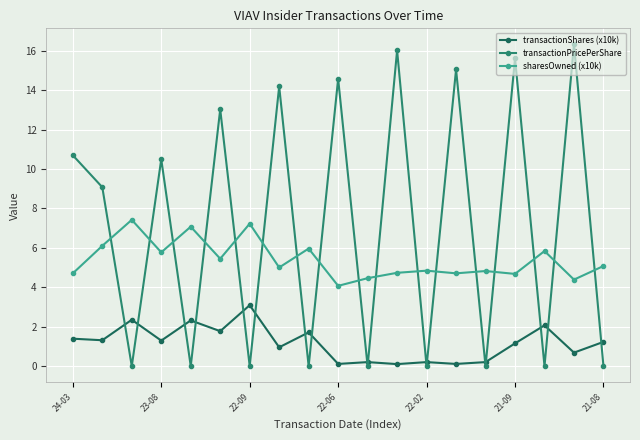

What is the value of the sharesOwned (x10k) point at the 17th from the left?

5.8